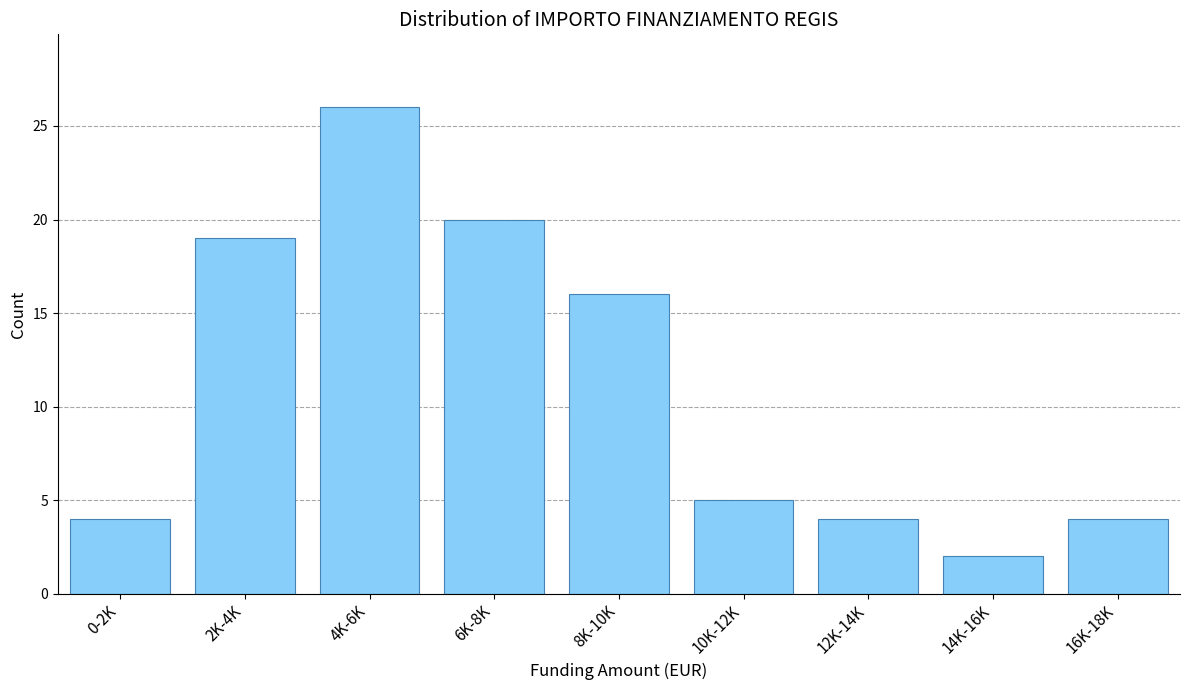

Reading right to left, transcribe all the data shown in this chart.

16K-18K=4	14K-16K=2	12K-14K=4	10K-12K=5	8K-10K=16	6K-8K=20	4K-6K=26	2K-4K=19	0-2K=4